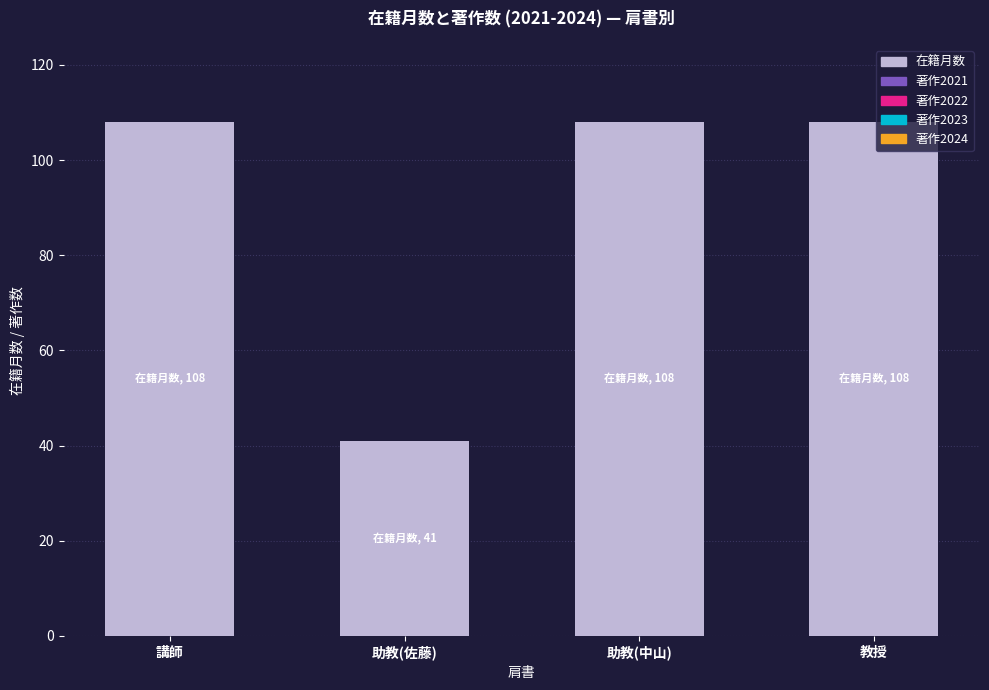

Between 助教(佐藤) and 助教(中山), which is larger?

助教(中山)